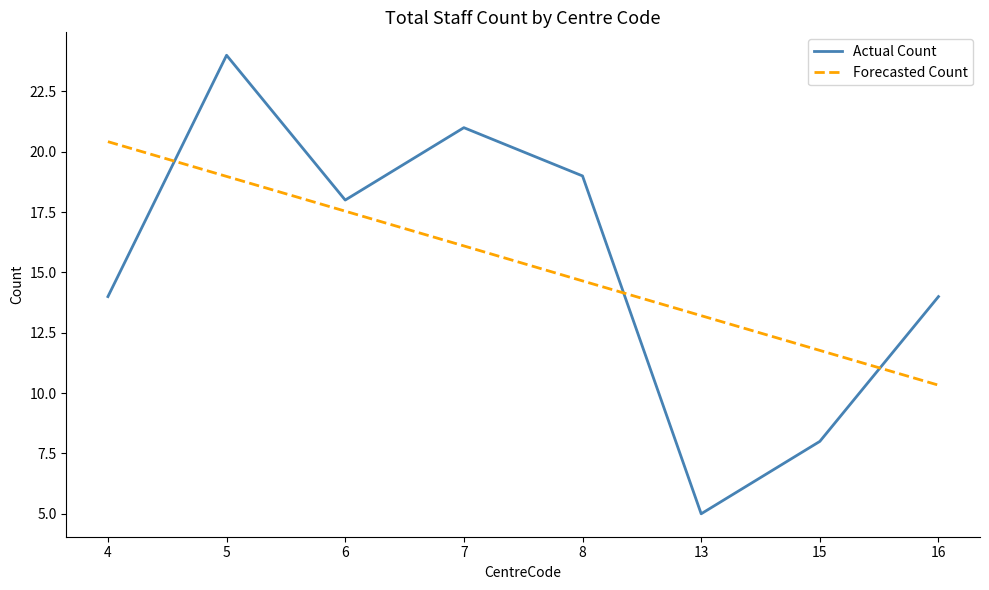

Is it true that Actual Count equals 22.3 at 16?

False